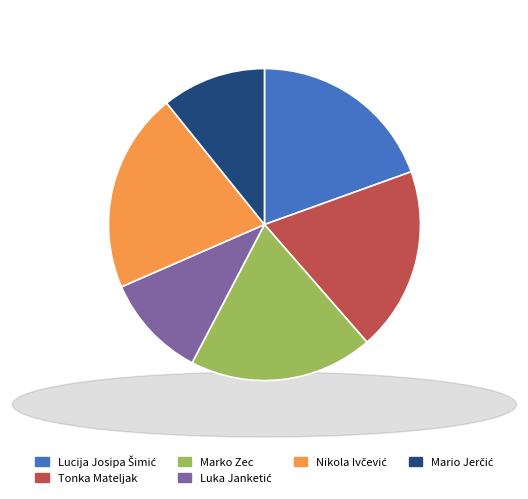

Is there a majority slice in this chart?

No